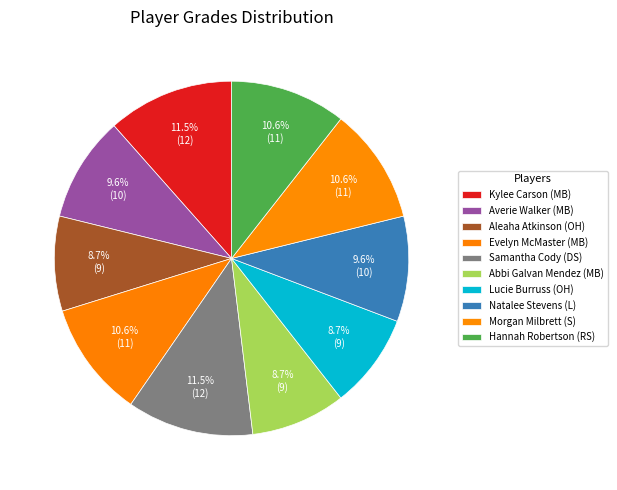

Count the number of slices in the pie.

10